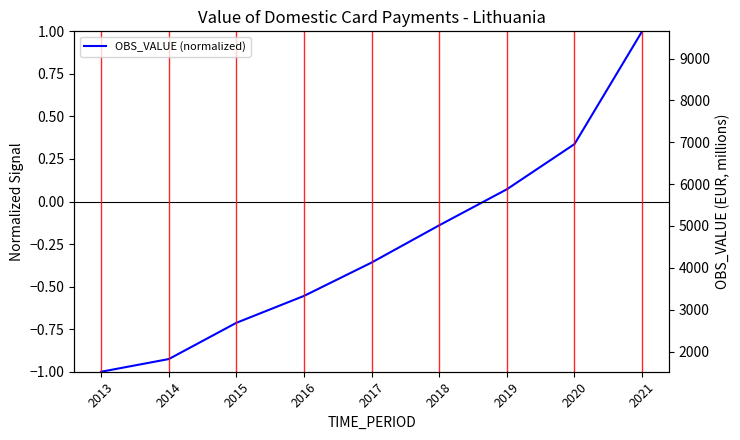

Which category has the highest value in the OBS_VALUE (normalized) series?

2021